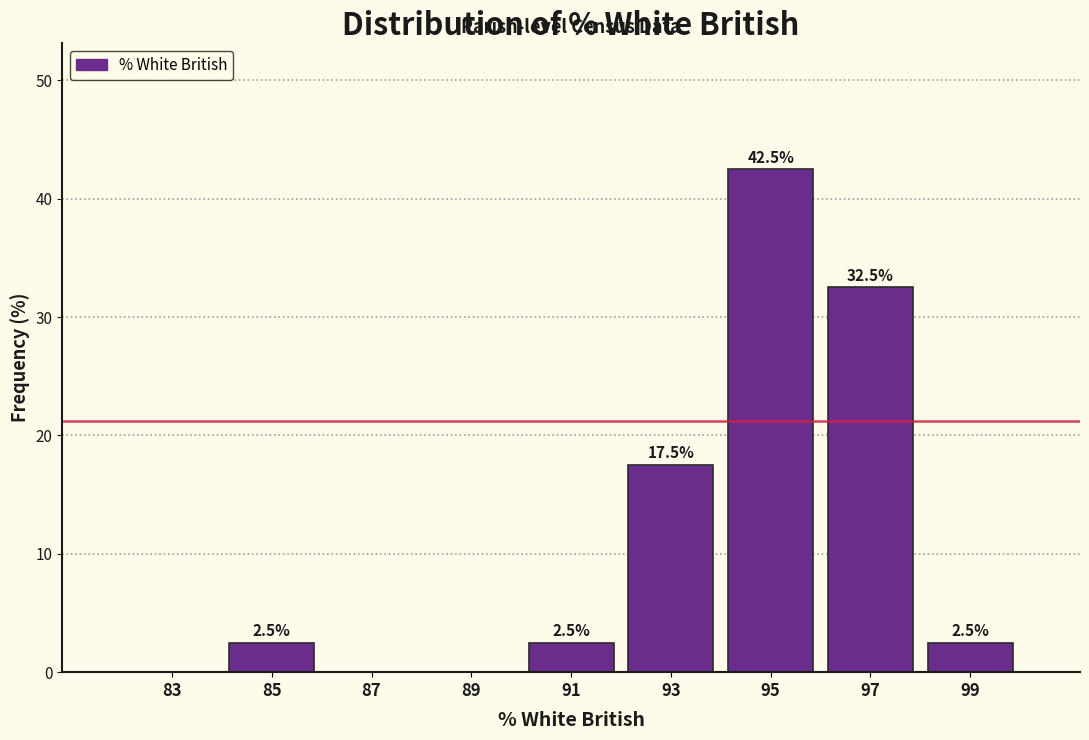

Over which range of the x-axis is the bar tallest?

94 to 96